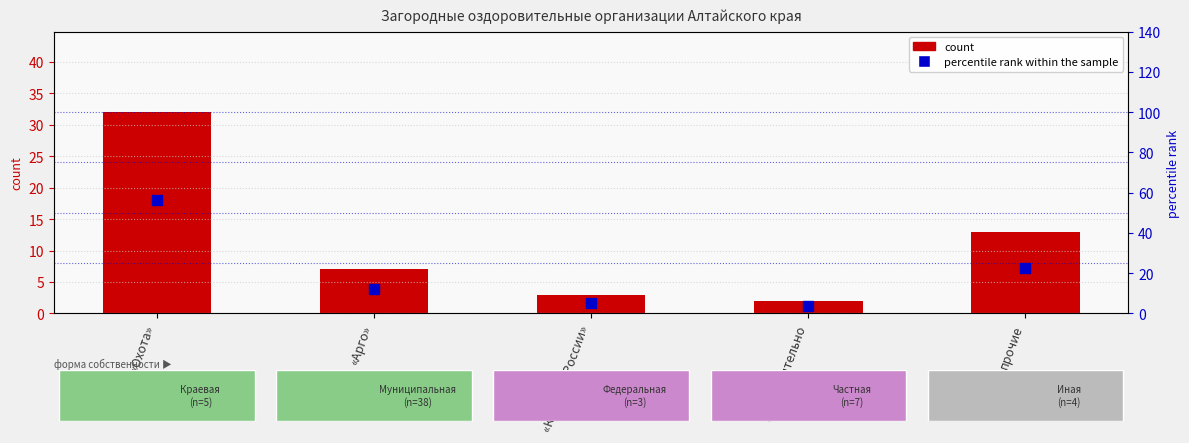

At how many categories does at least one series exceed 8?

3